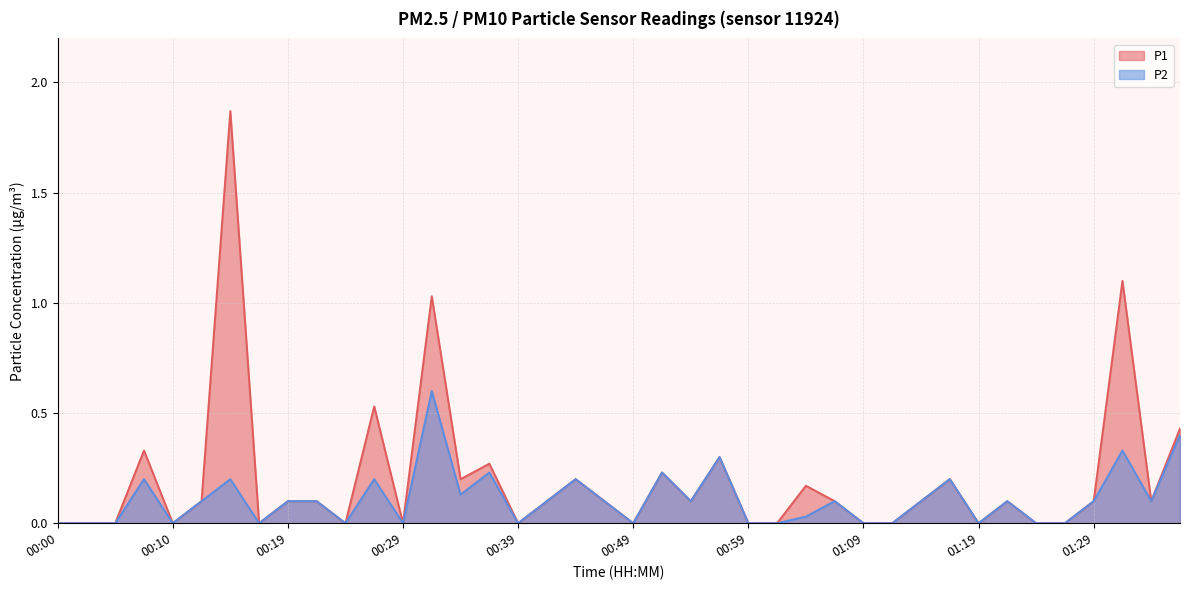

Does the chart display data point markers on the line(s)?

No